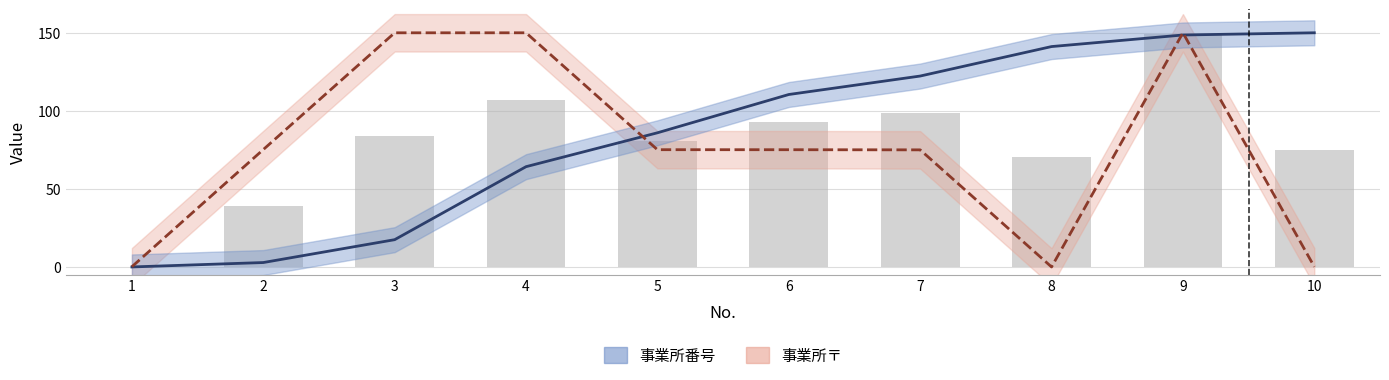

What value does the 事業所番号 series have at 4?

64.2